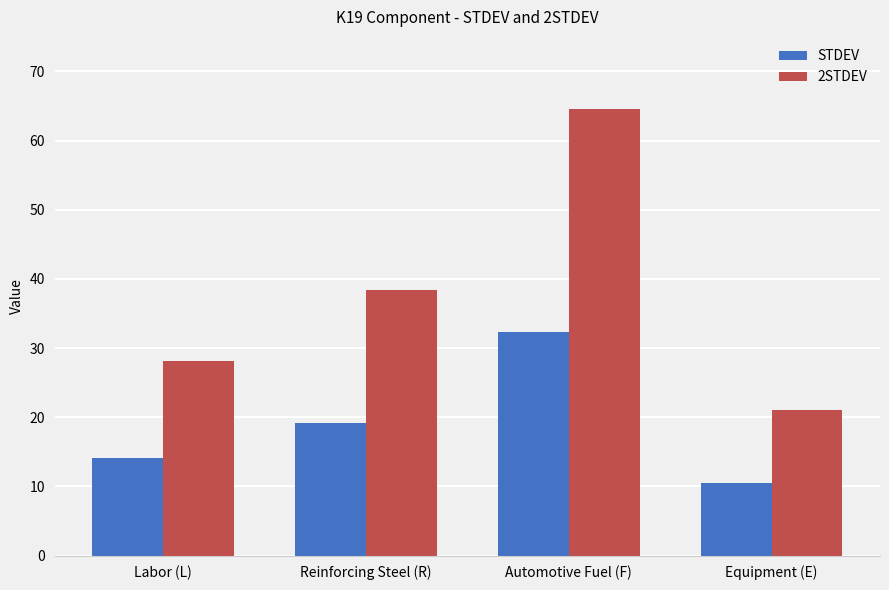

How many data points in 2STDEV are less than 38?

2